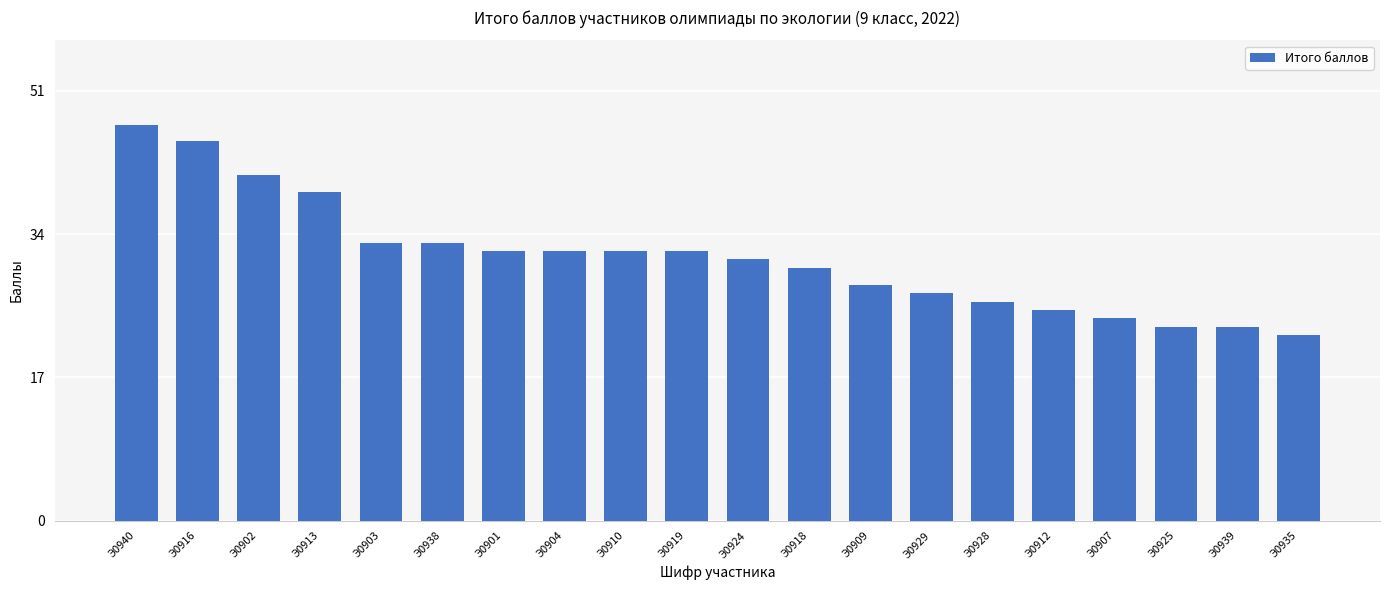

What is the sum of all values?

625